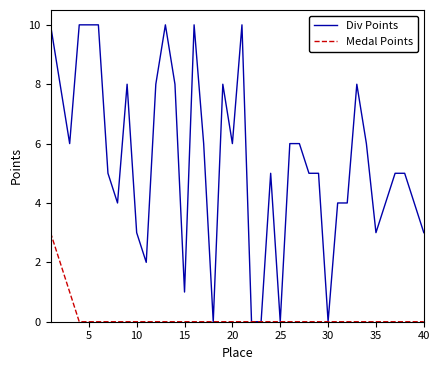

What is the difference between the maximum and minimum values in the Medal Points series?

3